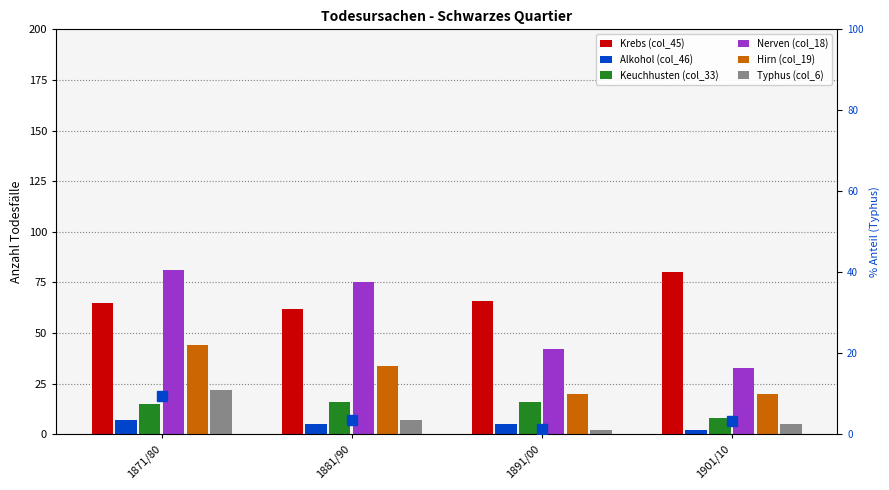

Reading left to right, transcribe all the data shown in this chart.

Krebs (col_45): 65	62	66	80
Alkohol (col_46): 7	5	5	2
Keuchhusten (col_33): 15	16	16	8
Nerven (col_18): 81	75	42	33
Hirn (col_19): 44	34	20	20
Typhus (col_6): 22	7	2	5